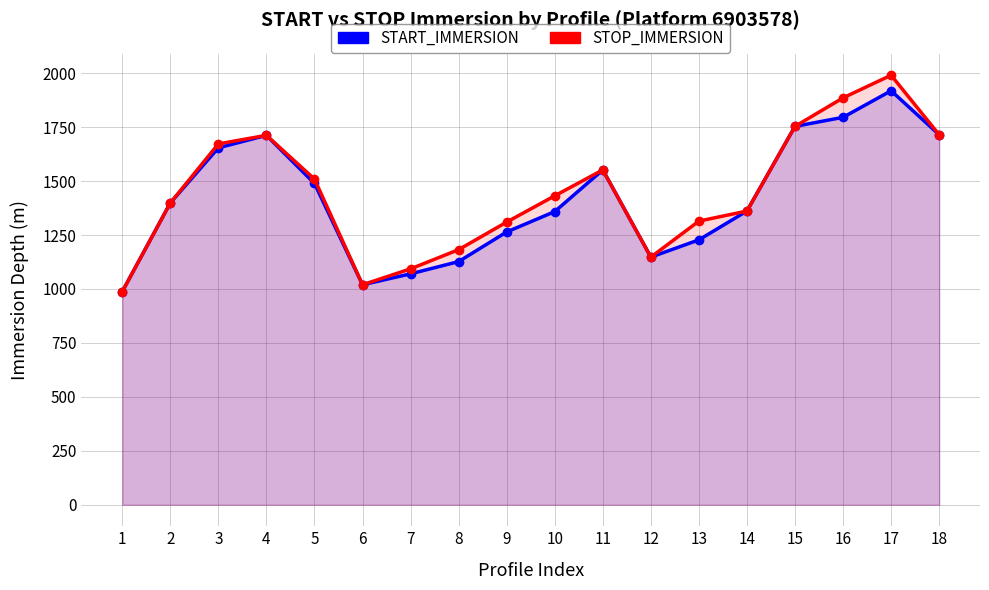

What is the difference between the maximum and minimum values in the START_IMMERSION series?

930.6